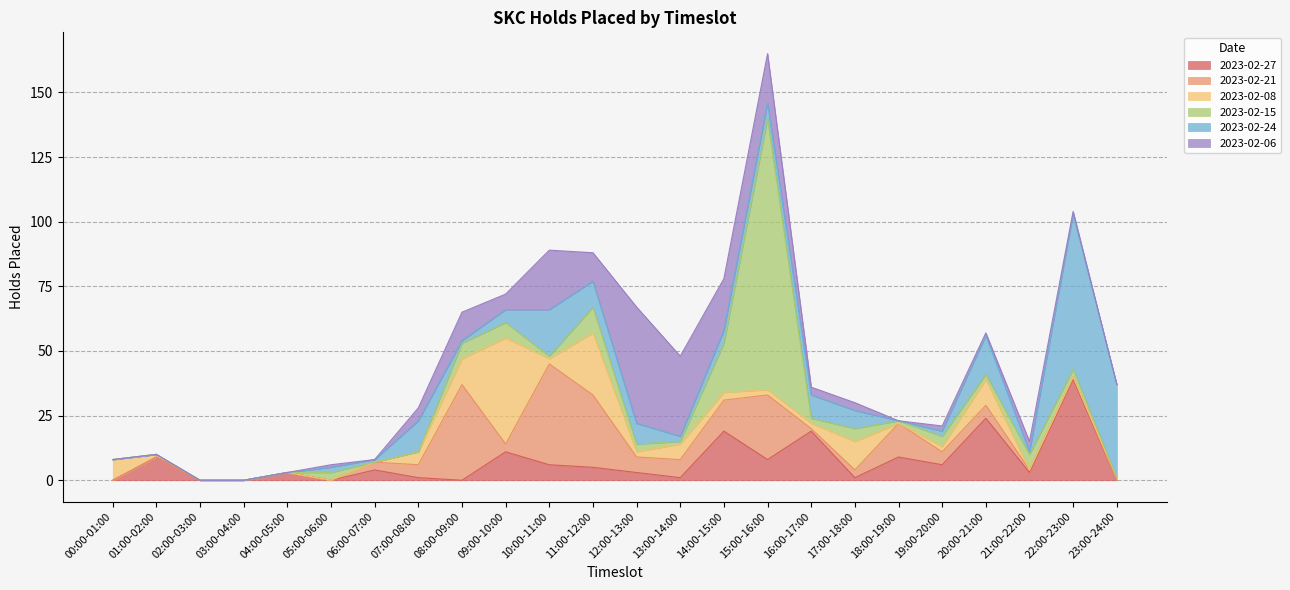

How many categories are shown in the chart?

24